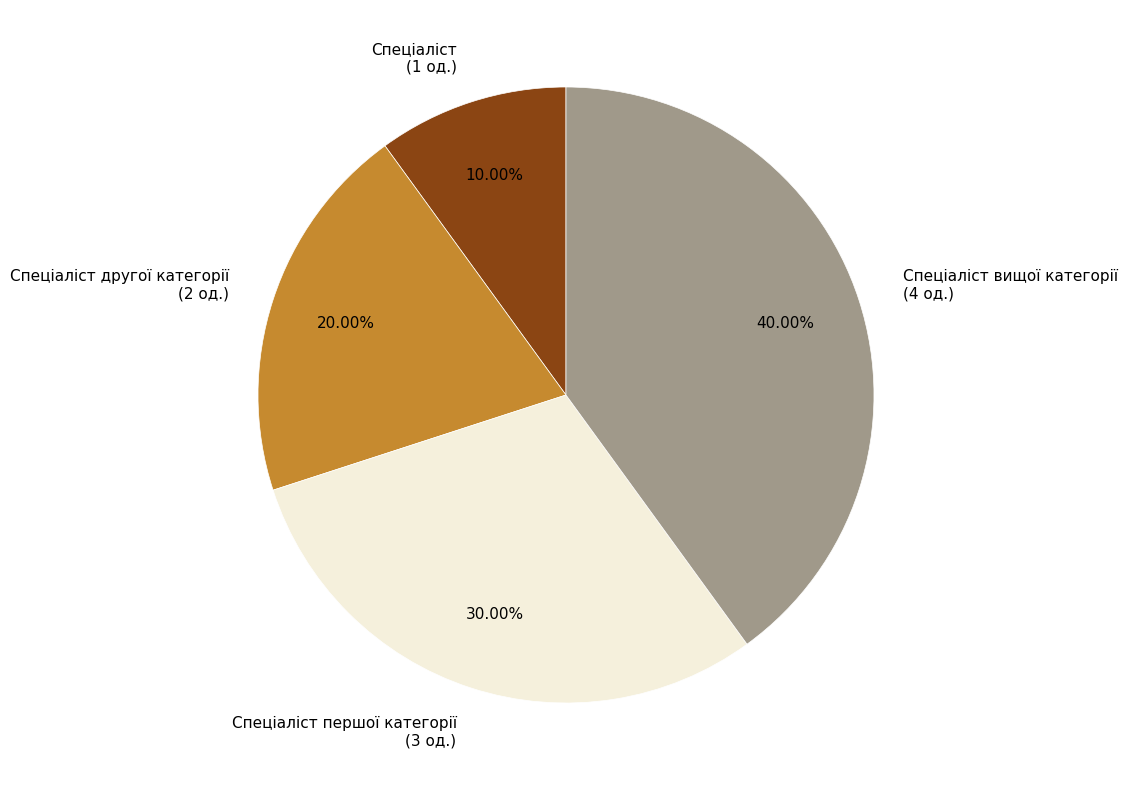

What is the ratio of the value at Спеціаліст вищої категорії to the value at Спеціаліст?

4.0